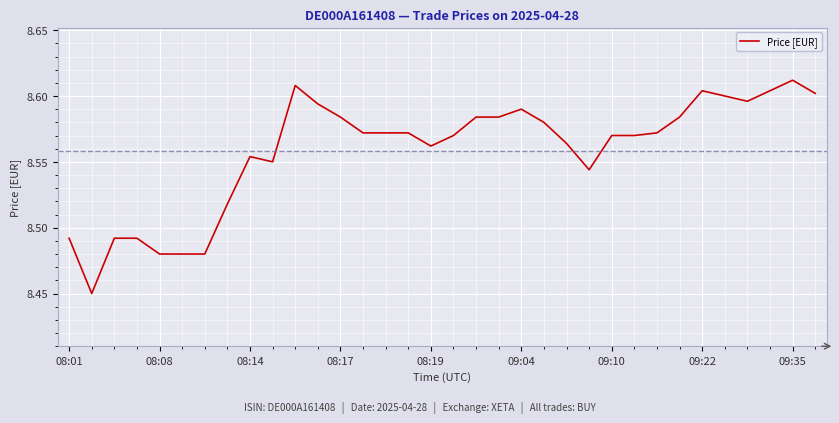

Is this an area chart (filled region under the line)?

No